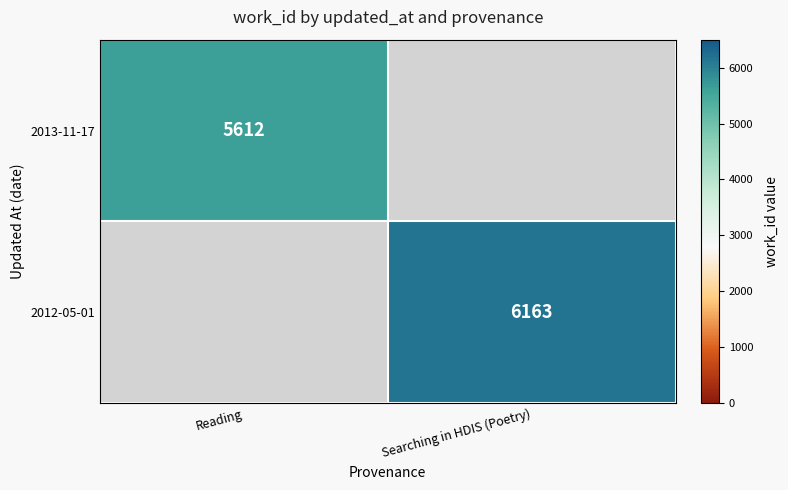

Is it true that 2013-11-17 equals 2902 at Reading?

False